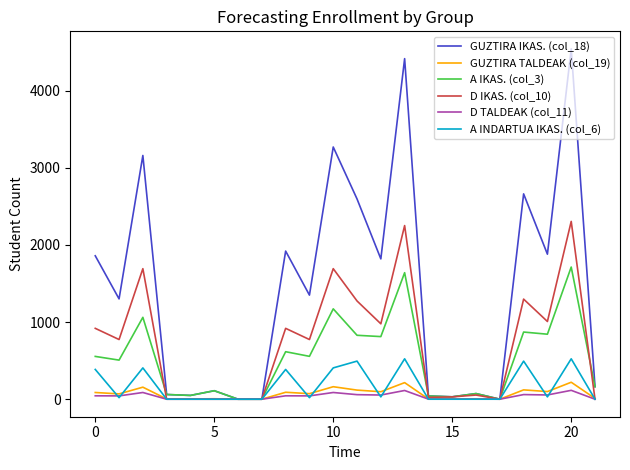

Which series has the widest spread of values?

GUZTIRA IKAS. (col_18)